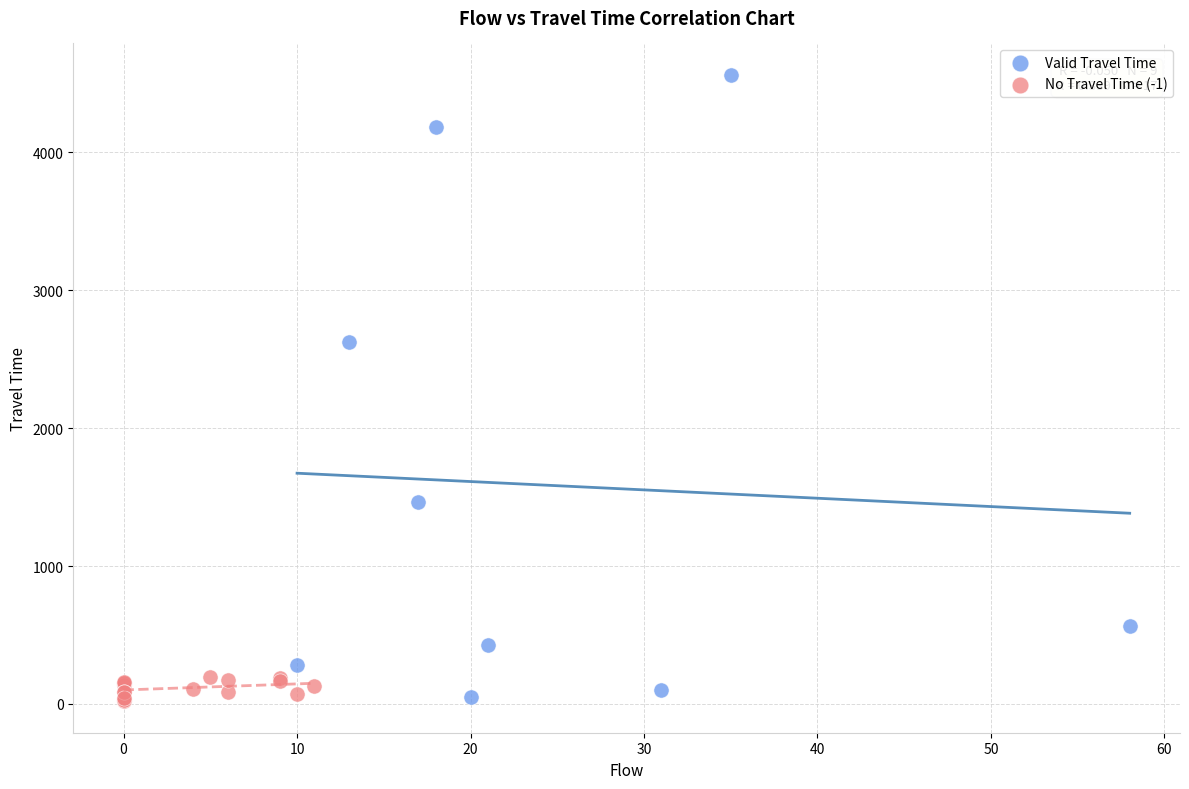

Which series contains the highest Y value?

Valid Travel Time